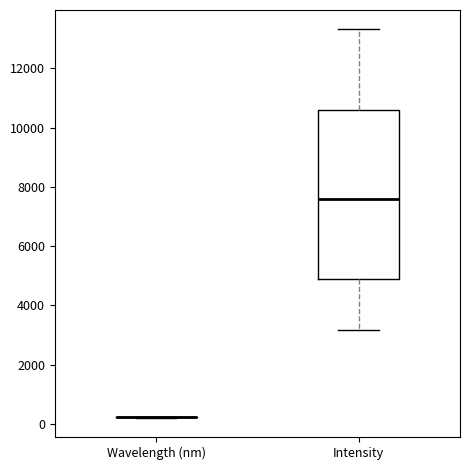

Which box is the tallest, from its lower edge to its upper edge?

Intensity